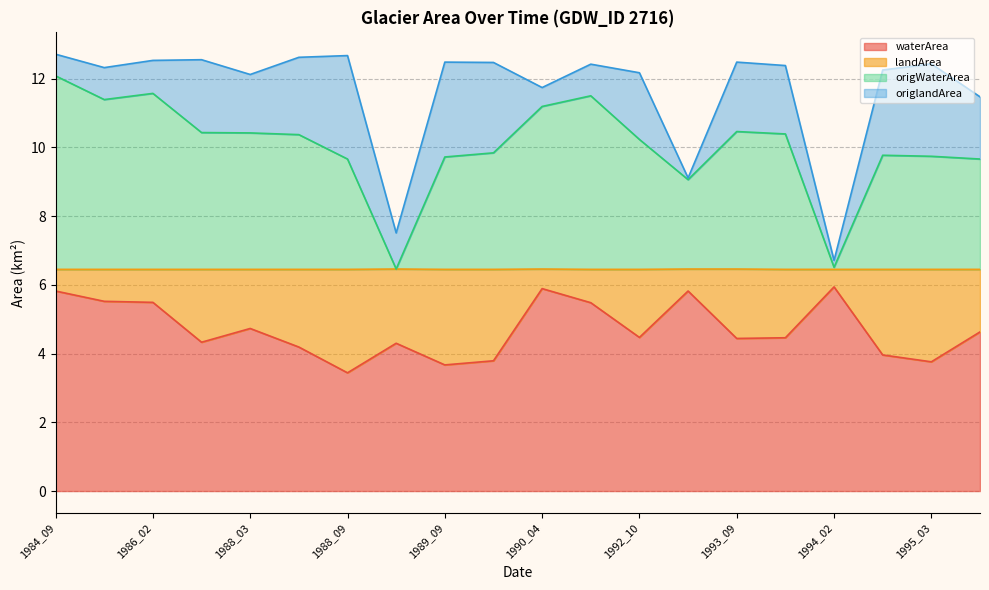

What is the value of the waterArea point at the 4th from the left?

4.3